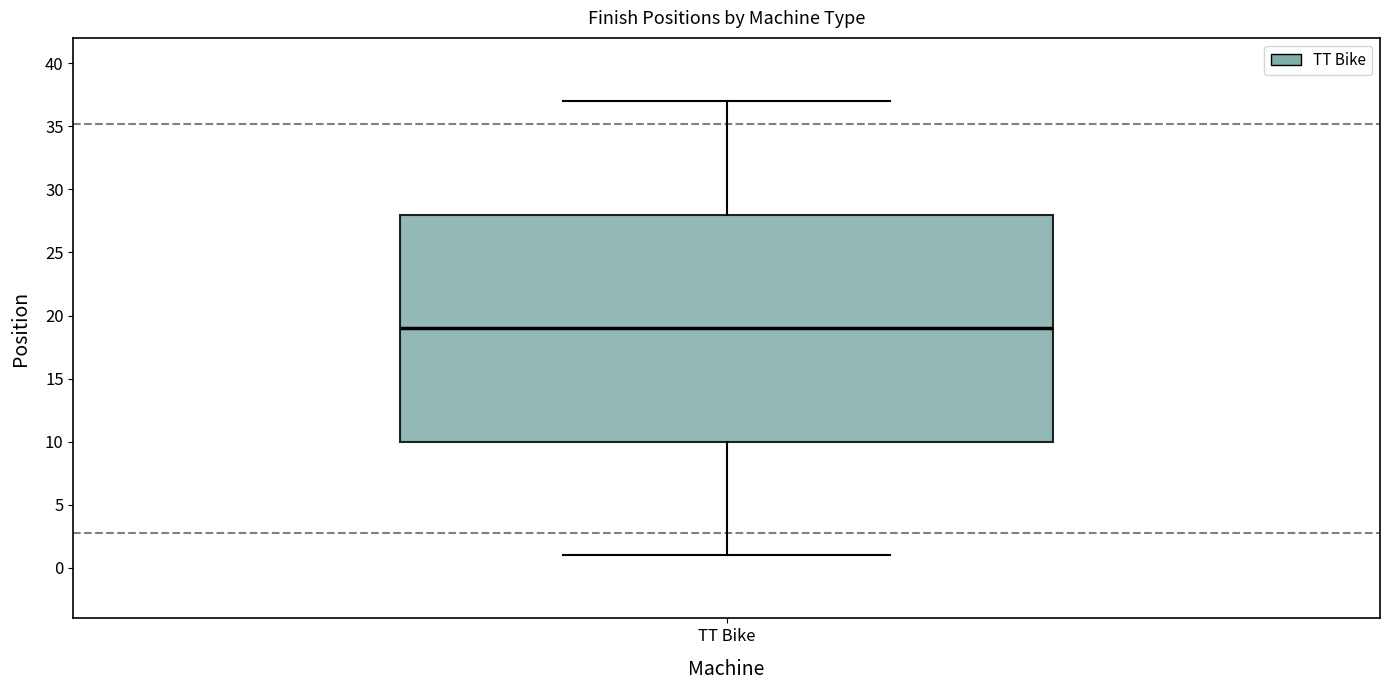

Read this box plot against the y-axis: the position of the median line, the range covered by the box, and the ends of both whiskers. The values are not printed on the chart, so give them approximately, as read against the axis.

median 19, box 10 to 28, whiskers 1 to 37